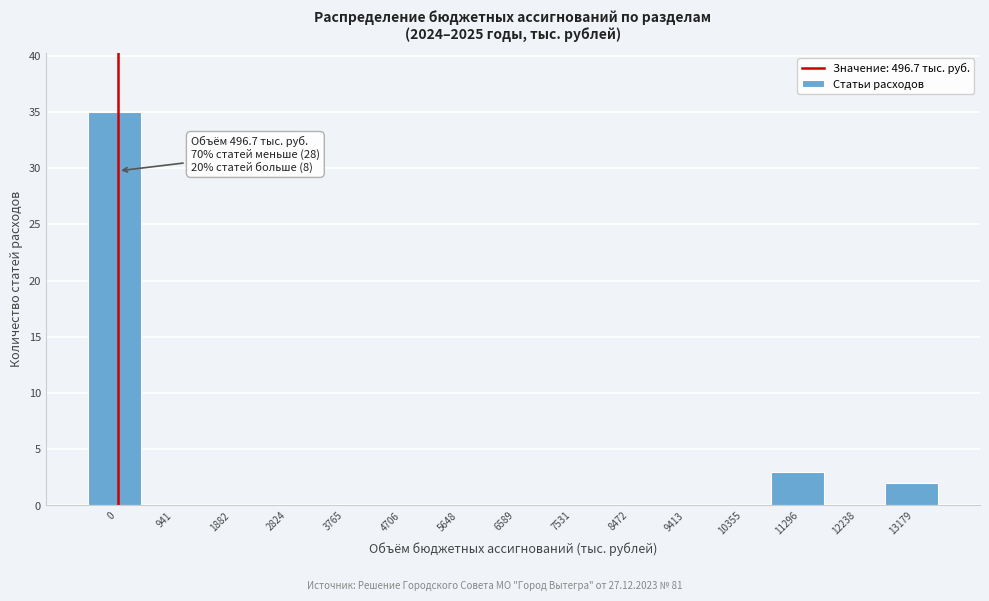

Reading left to right, extract all data points from this chart.

0=35	941=0	1882=0	2824=0	3765=0	4706=0	5648=0	6589=0	7531=0	8472=0	9413=0	10355=0	11296=3	12238=0	13179=2